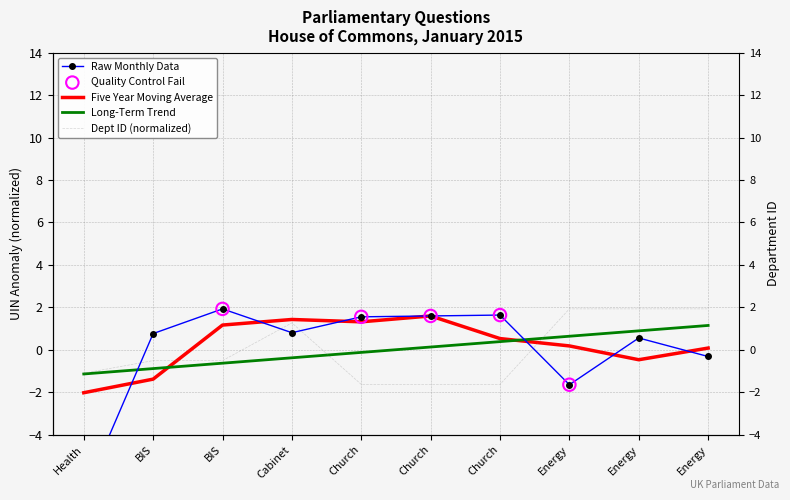

At how many categories does at least one series exceed 1?

8